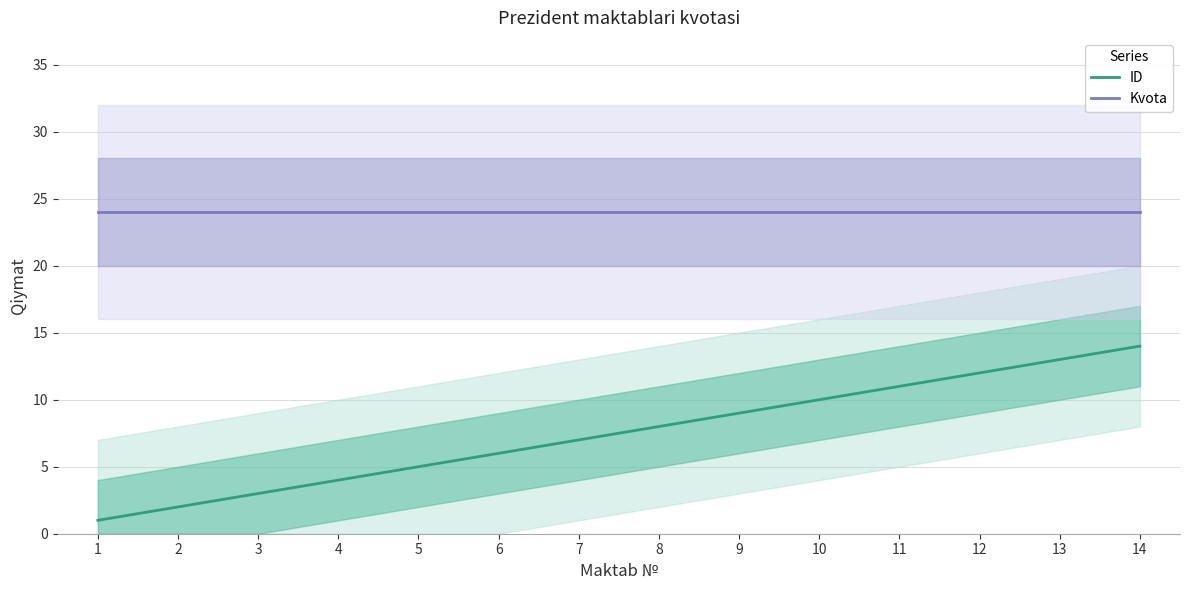

What is the total value across all series at 12?

36